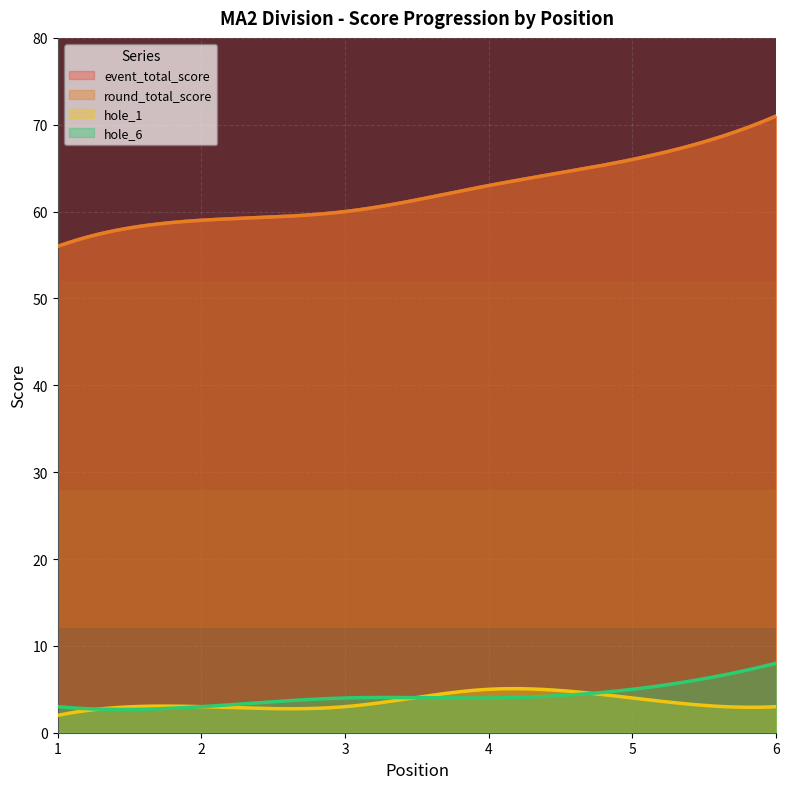

Is the value of round_total_score at 5 greater than the value of hole_6 at 3?

Yes